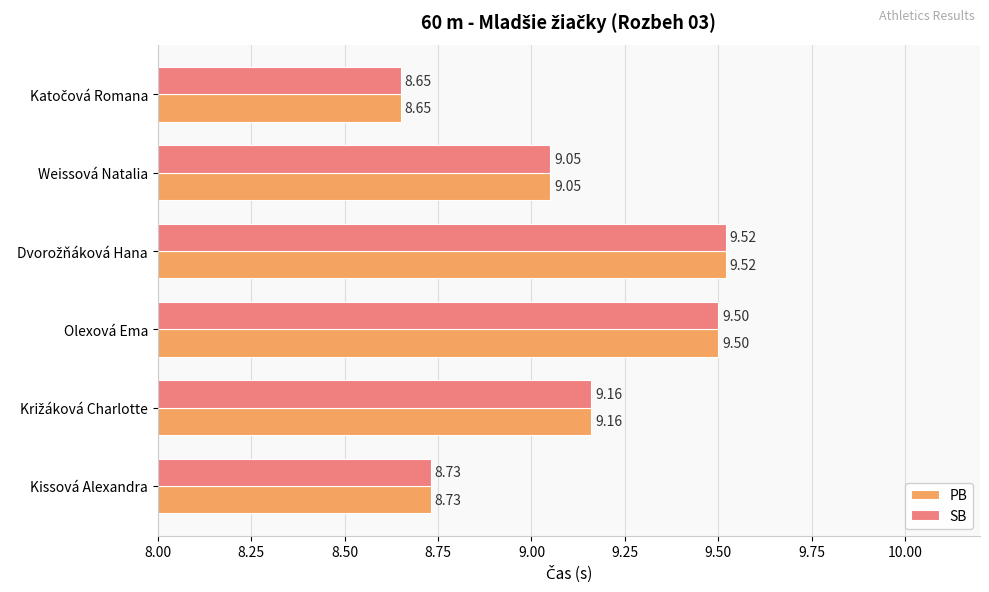

What is the sum of all SB values?

54.6